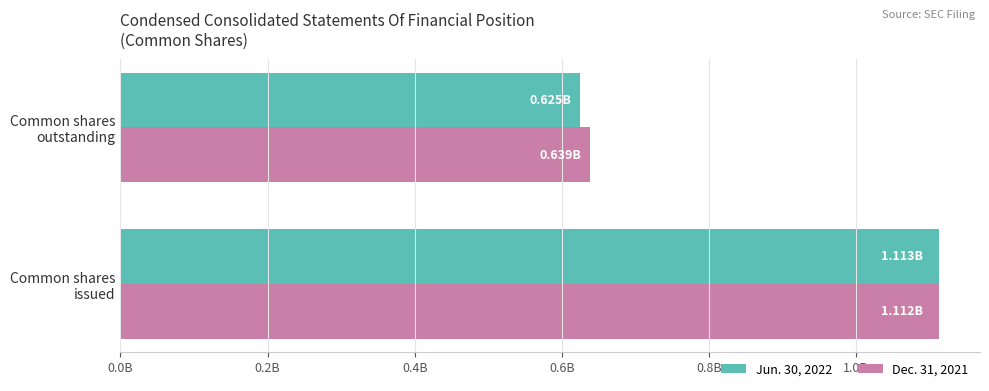

What are all the series names shown in the legend?

Jun. 30, 2022, Dec. 31, 2021